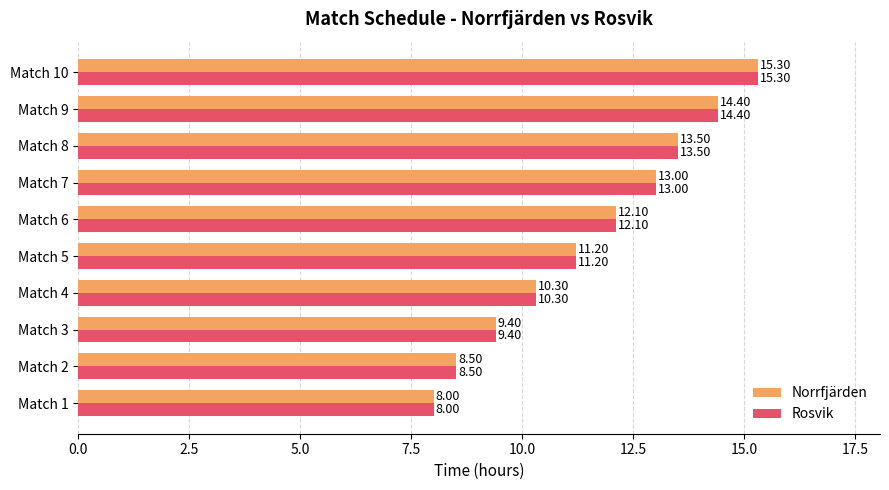

List the labels in order of Rosvik value, smallest first.

Match 1, Match 2, Match 3, Match 4, Match 5, Match 6, Match 7, Match 8, Match 9, Match 10